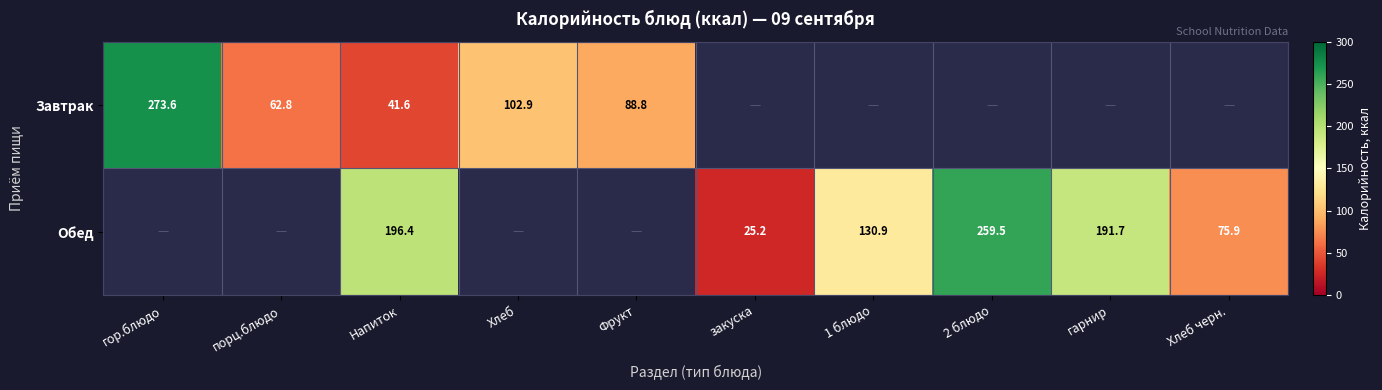

Which series has the widest spread of values?

Завтрак